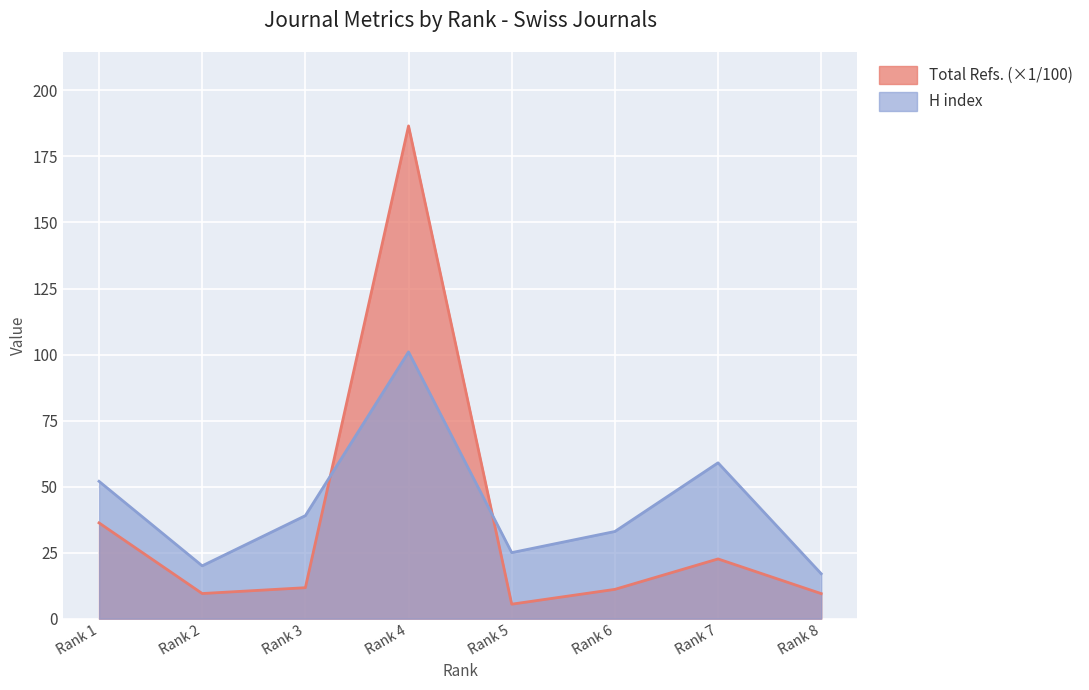

The value of Total Refs. (×1/100) at Rank 4 is 186.6. True or false?

True